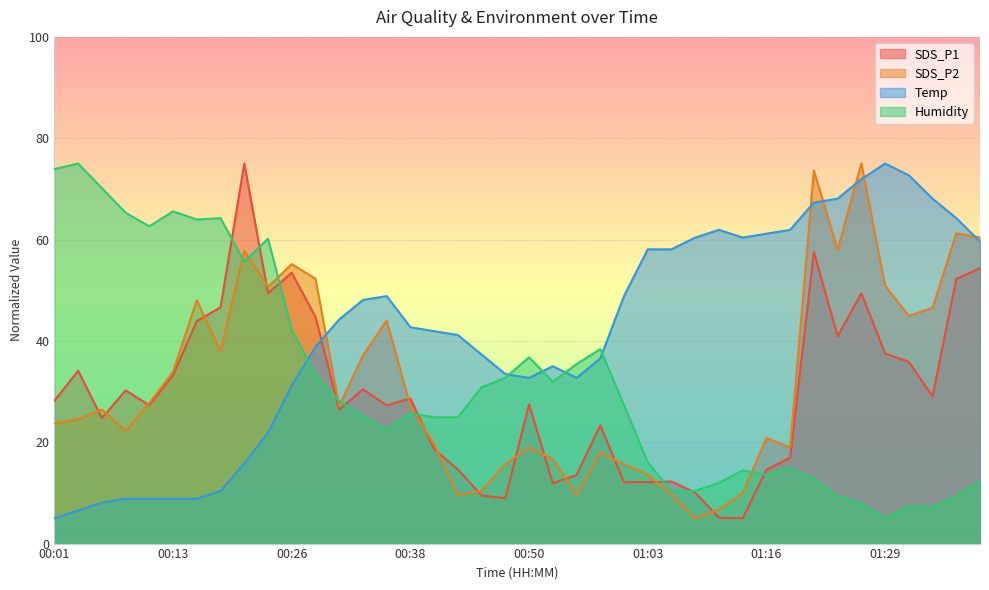

Which series has the widest spread of values?

SDS_P1